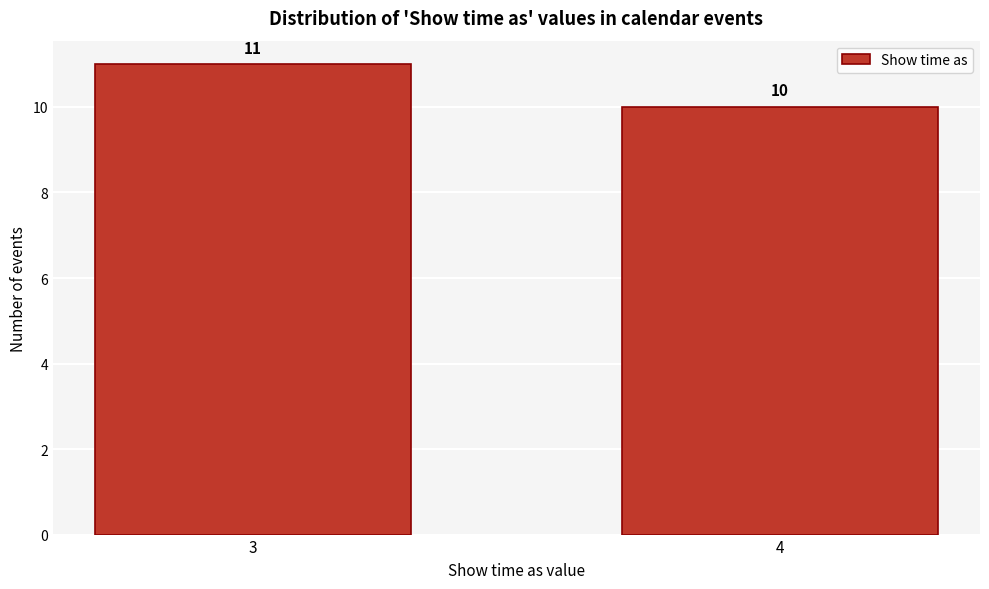

Reading left to right, what are all the values shown in this chart?

3=11	4=10